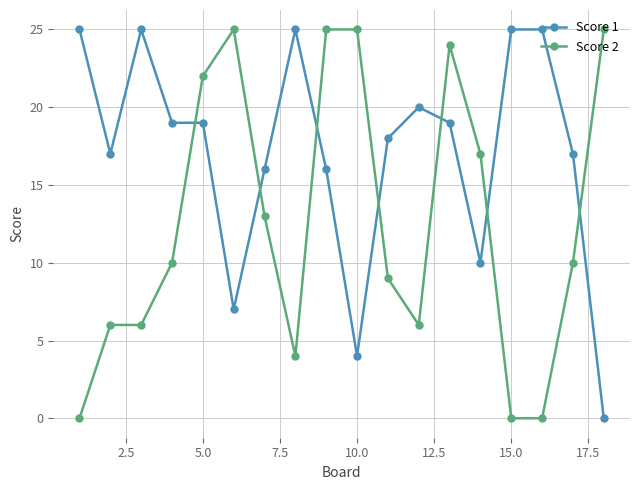

What is the difference between the maximum and minimum values in the Score 2 series?

25